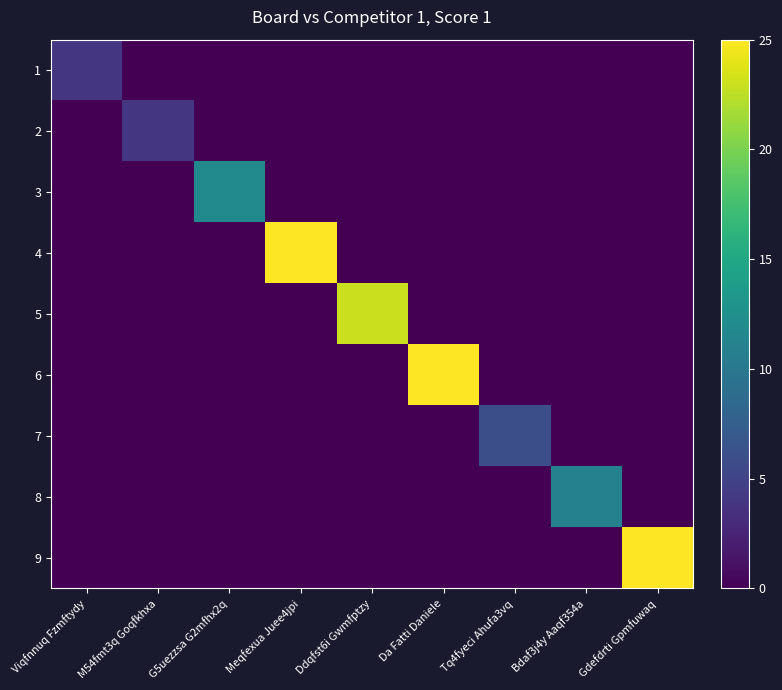

The 1 series shows -2 at Gdefdrti Gpmfuwaq. True or false?

False